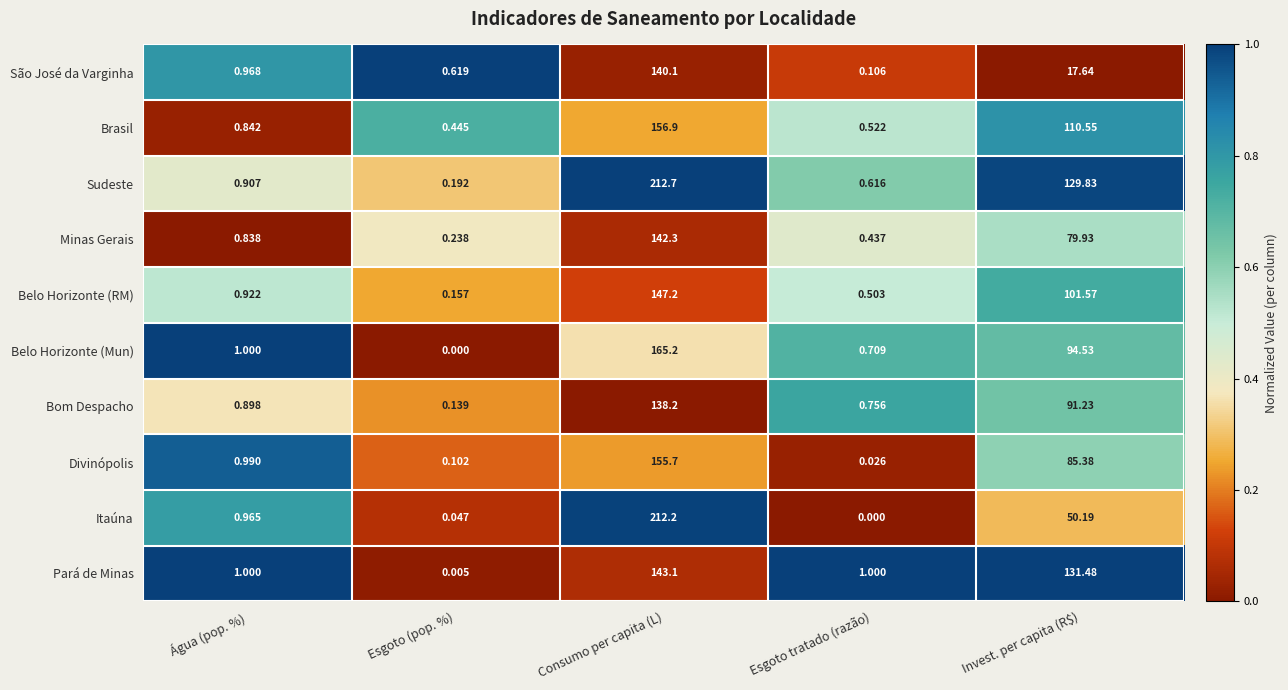

At Consumo per capita (L), list the series in order from smallest to largest.

Bom Despacho, São José da Varginha, Minas Gerais, Pará de Minas, Belo Horizonte (RM), Divinópolis, Brasil, Belo Horizonte (Mun), Itaúna, Sudeste